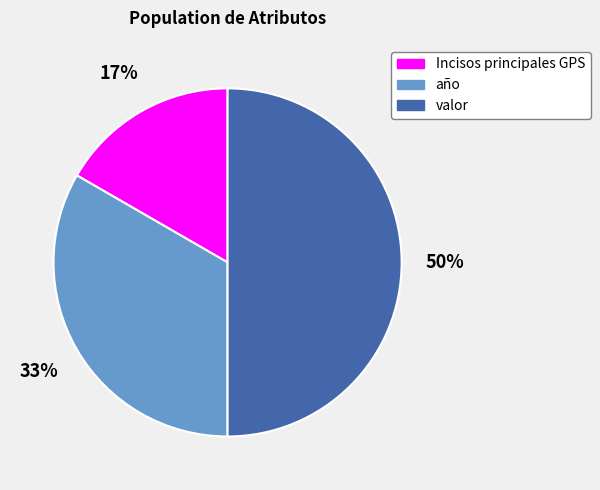

Count the number of slices in the pie.

3